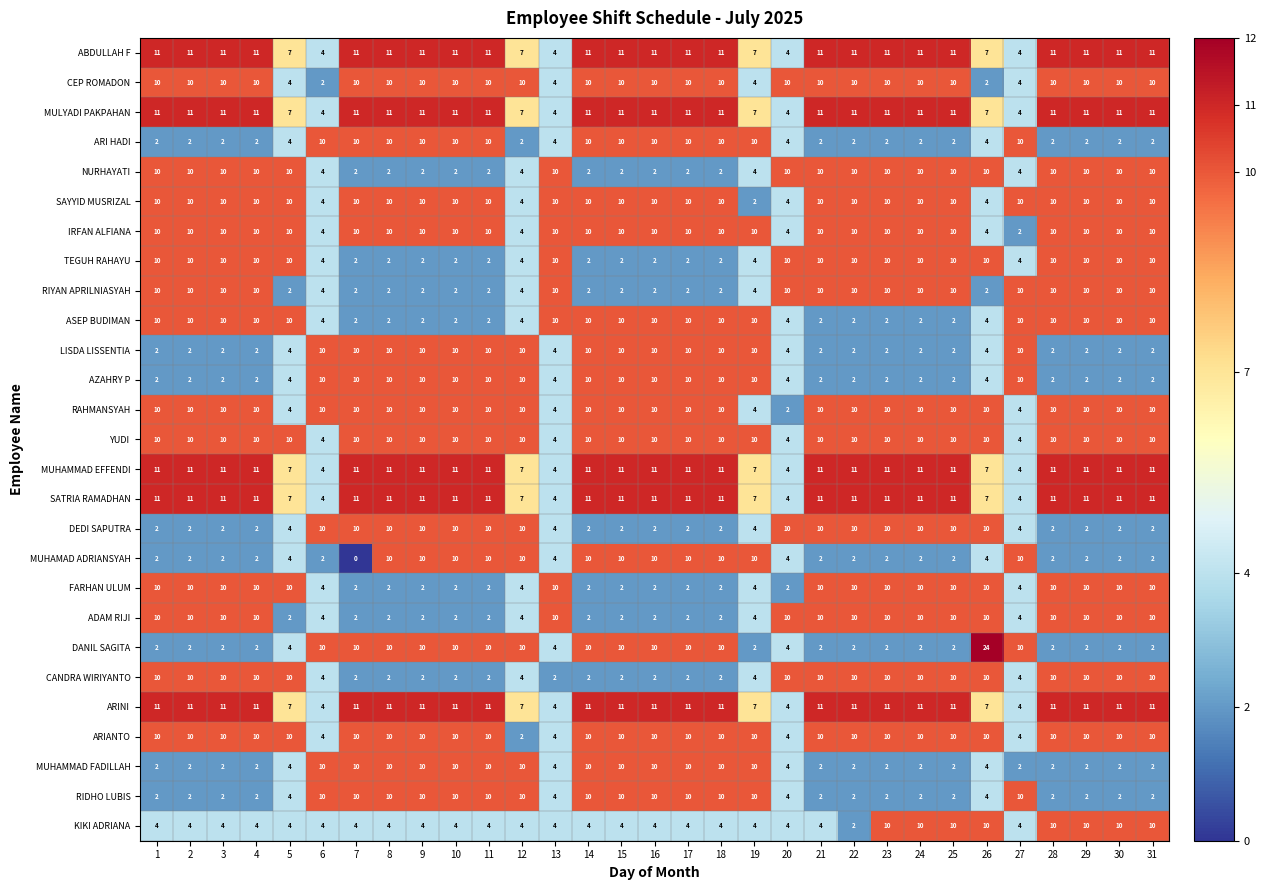

Count the YUDI values in the range 10 to 11.

27